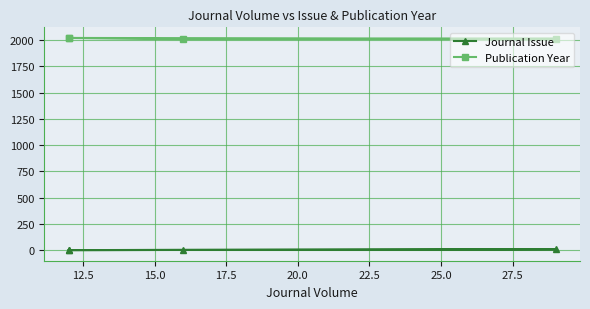

What is the average value of the Publication Year series?

2017